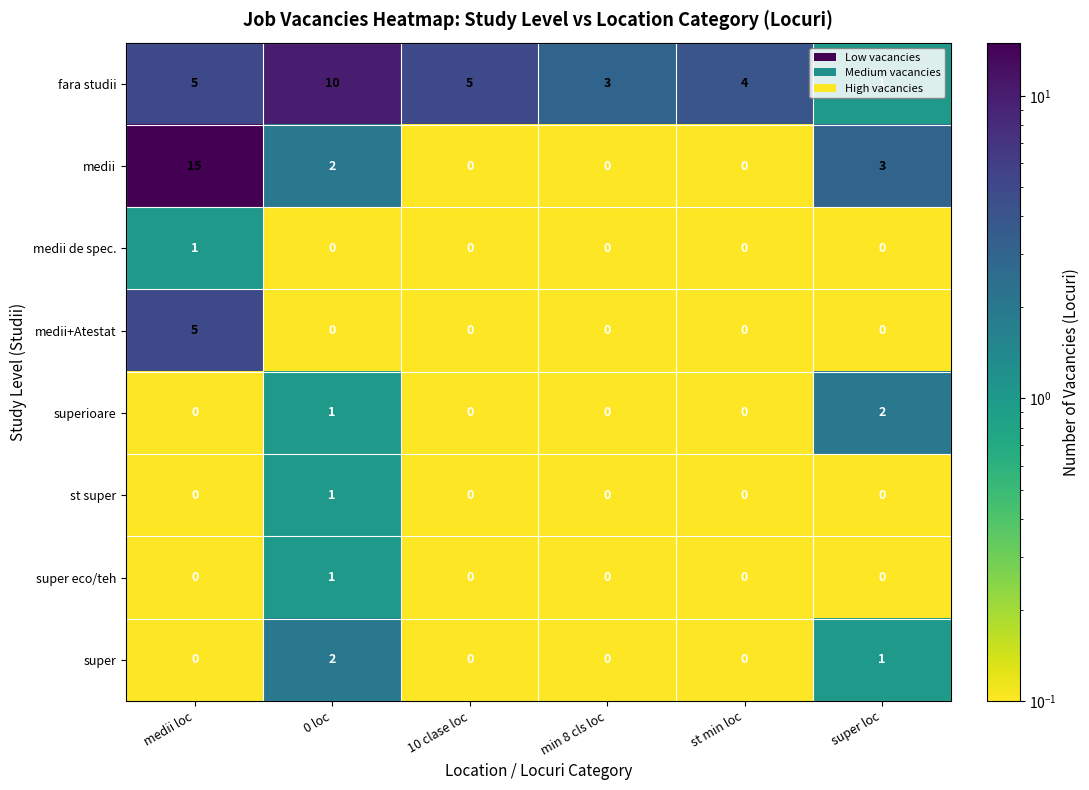

The value of st super at 10 clase loc is 0. True or false?

True